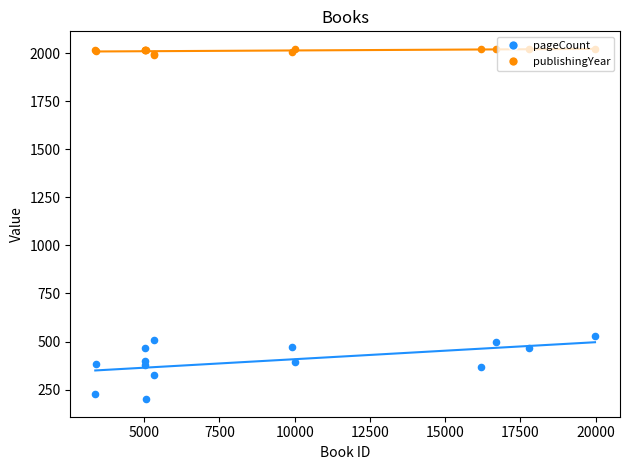

Which series contains the highest Y value?

publishingYear